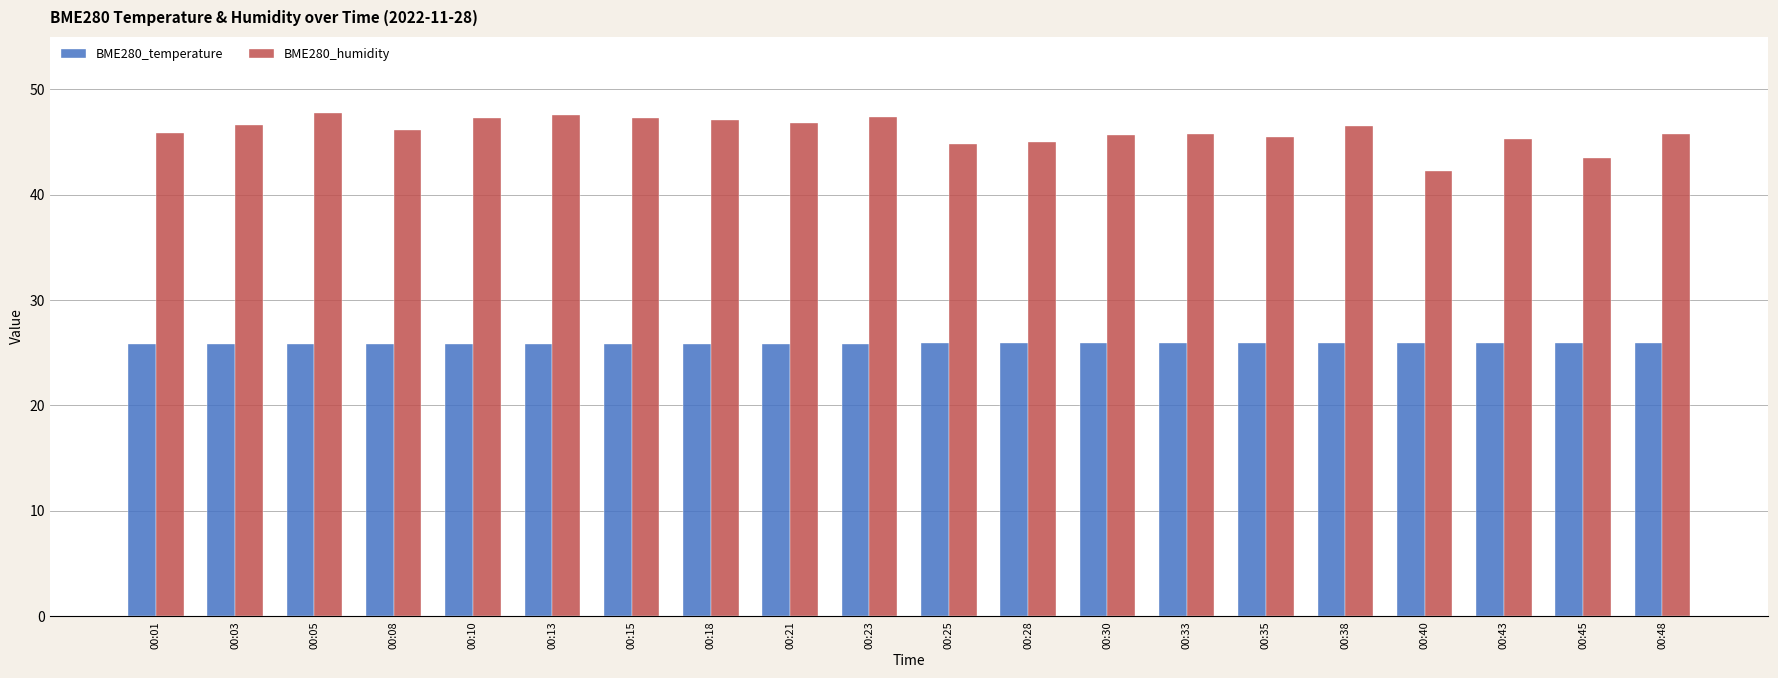

What are all the series names shown in the legend?

BME280_temperature, BME280_humidity